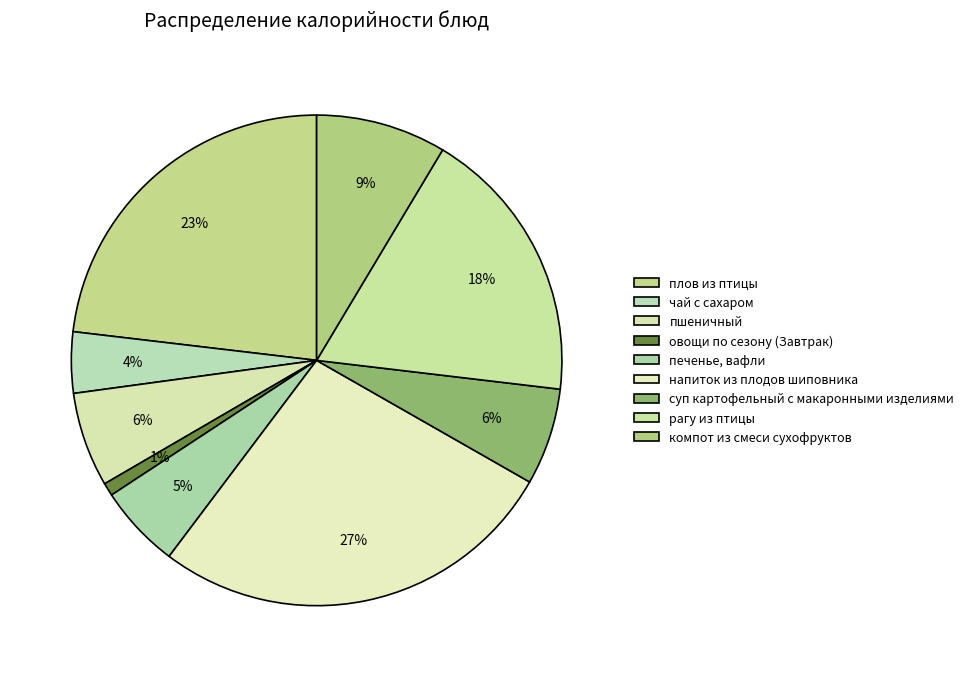

Approximately how many times larger is the value at рагу из птицы compared to компот из смеси сухофруктов?

2.1